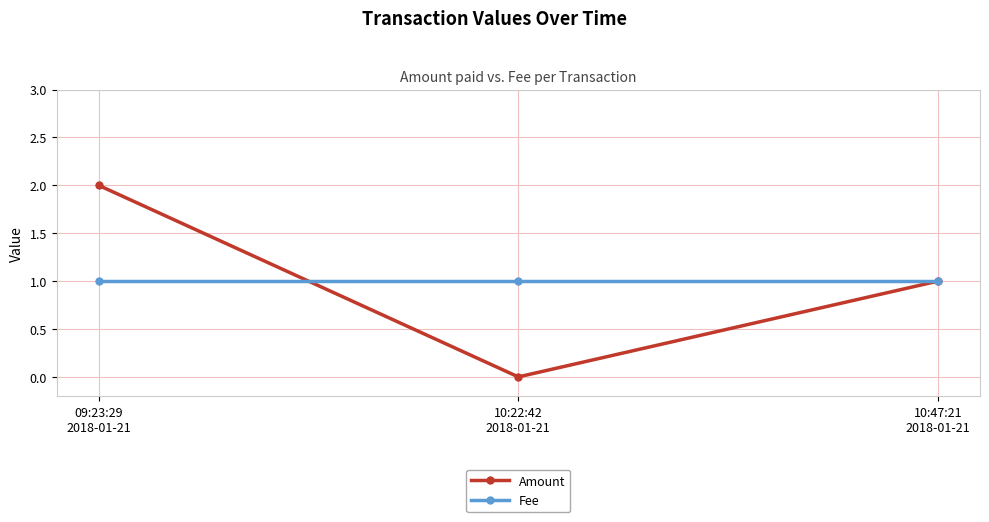

What is the difference between the highest and lowest values at 09:23:29
2018-01-21?

1